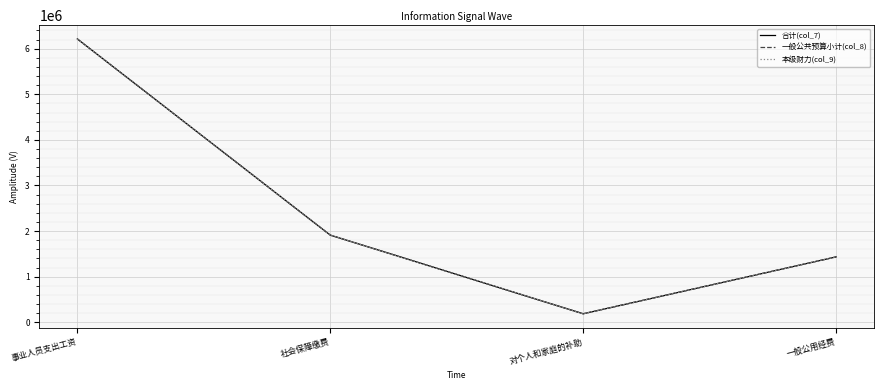

Is this an area chart (filled region under the line)?

No